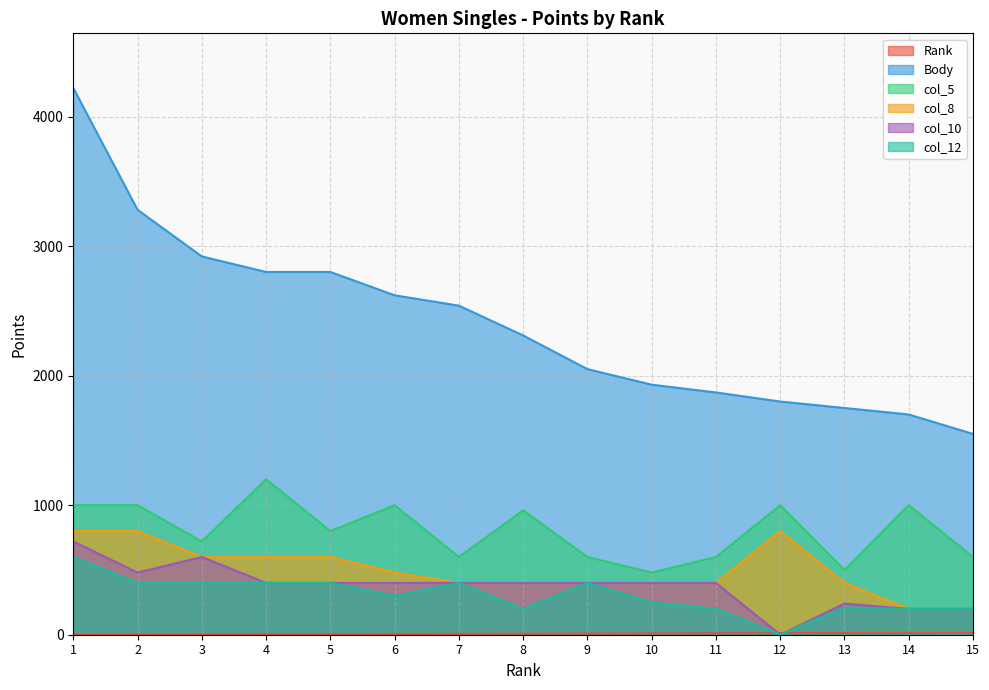

Where does the col_5 series first go above 800?

1